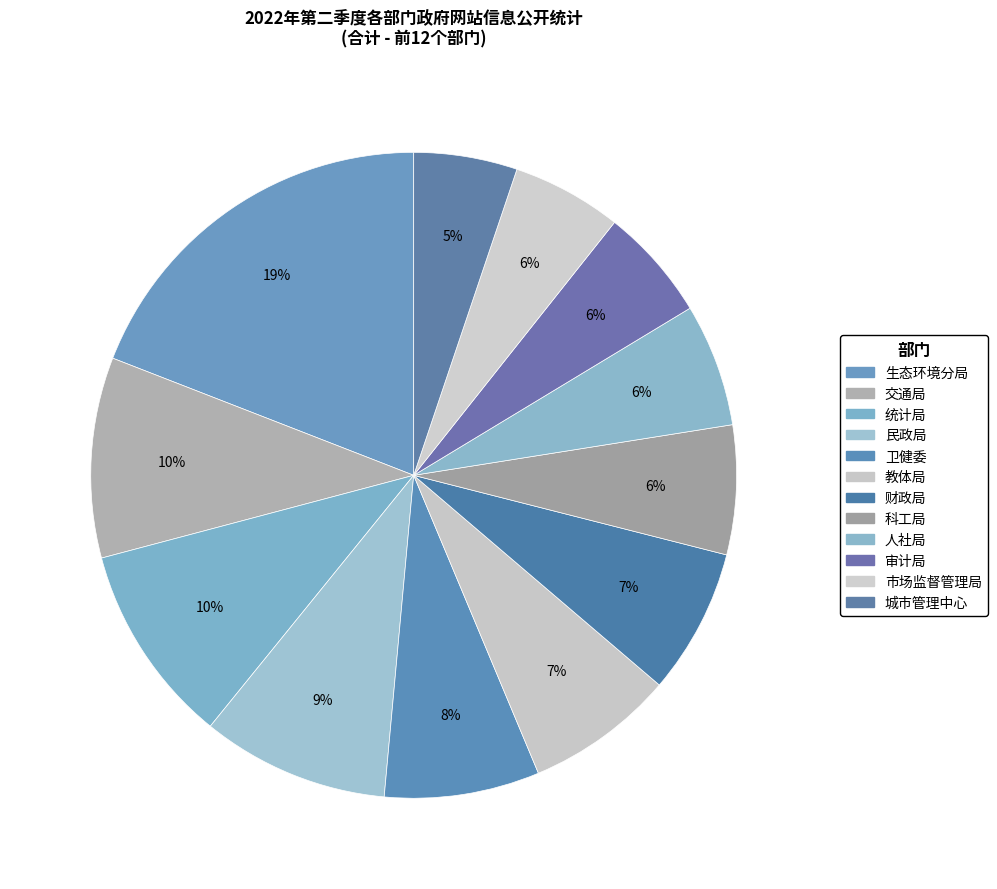

Rank the categories by value from highest to lowest.

生态环境分局, 交通局, 统计局, 民政局, 卫健委, 教体局, 财政局, 科工局, 人社局, 审计局, 市场监督管理局, 城市管理中心